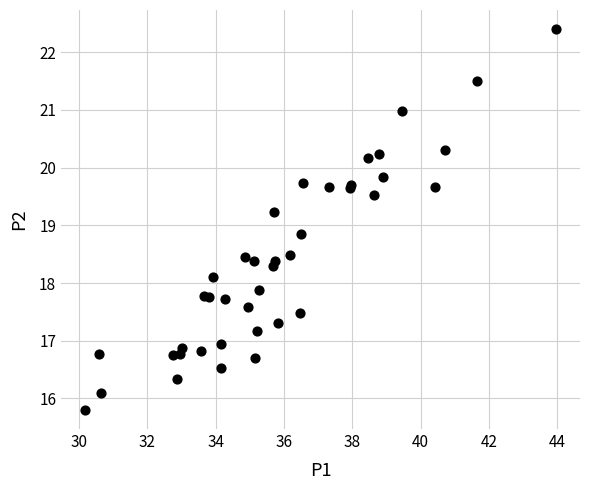

What Y value in the scatter plot is closest to 19?

18.9